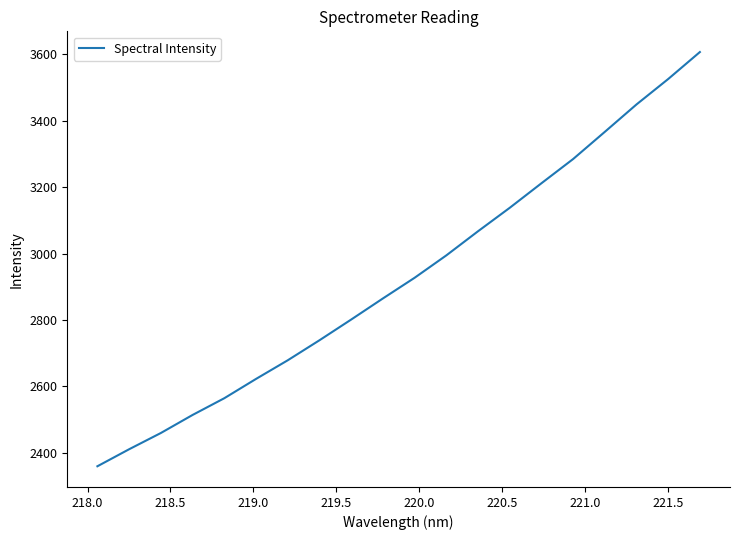

Is this an area chart (filled region under the line)?

No